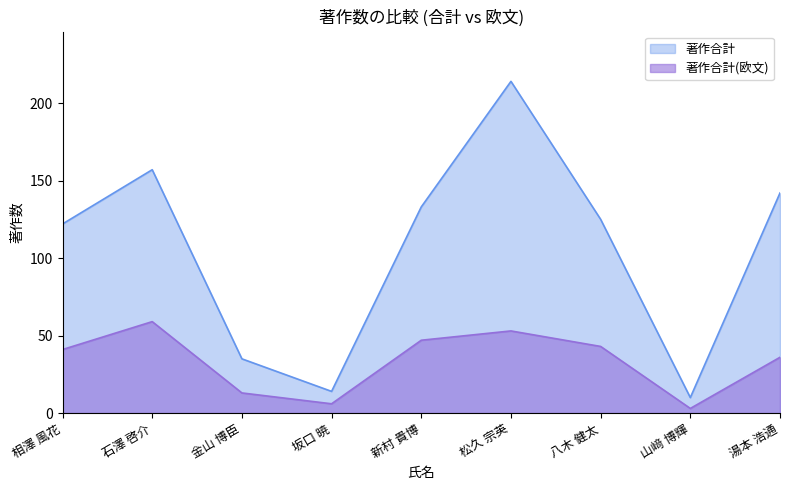

Reading right to left, transcribe all the data shown in this chart.

著作合計: 湯本 浩通=142	山﨑 博輝=10	八木 健太=125	松久 宗英=214	新村 貴博=133	坂口 暁=14	金山 博臣=35	石澤 啓介=157	相澤 風花=122
著作合計(欧文): 湯本 浩通=36	山﨑 博輝=3	八木 健太=43	松久 宗英=53	新村 貴博=47	坂口 暁=6	金山 博臣=13	石澤 啓介=59	相澤 風花=41